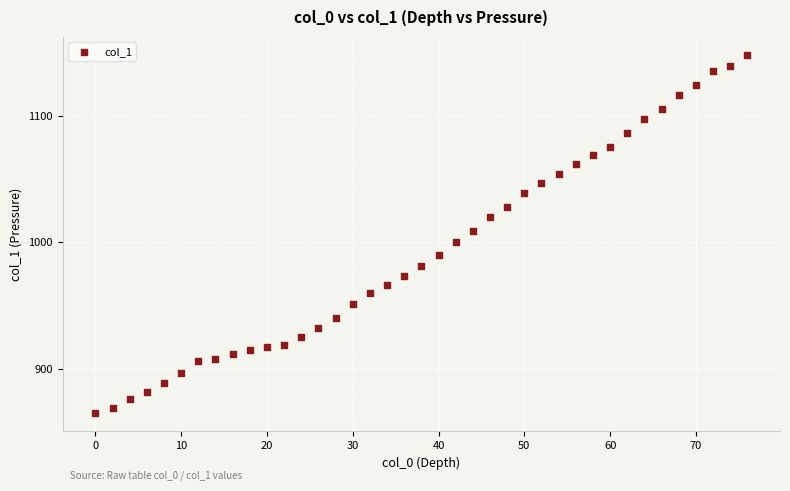

What is the range of X values (max minus min)?

76